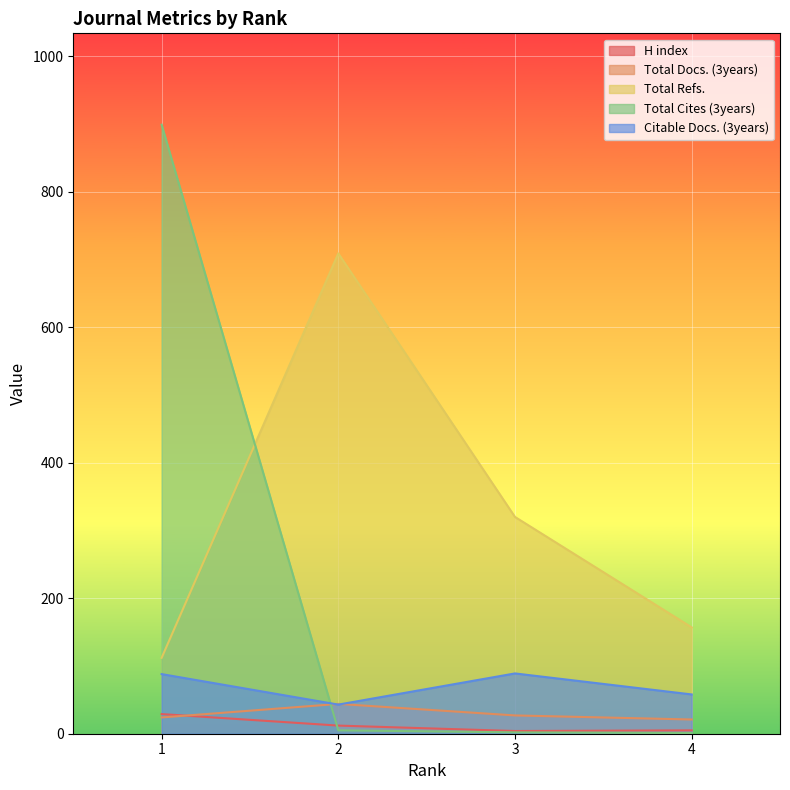

How many distinct data groups are displayed?

5